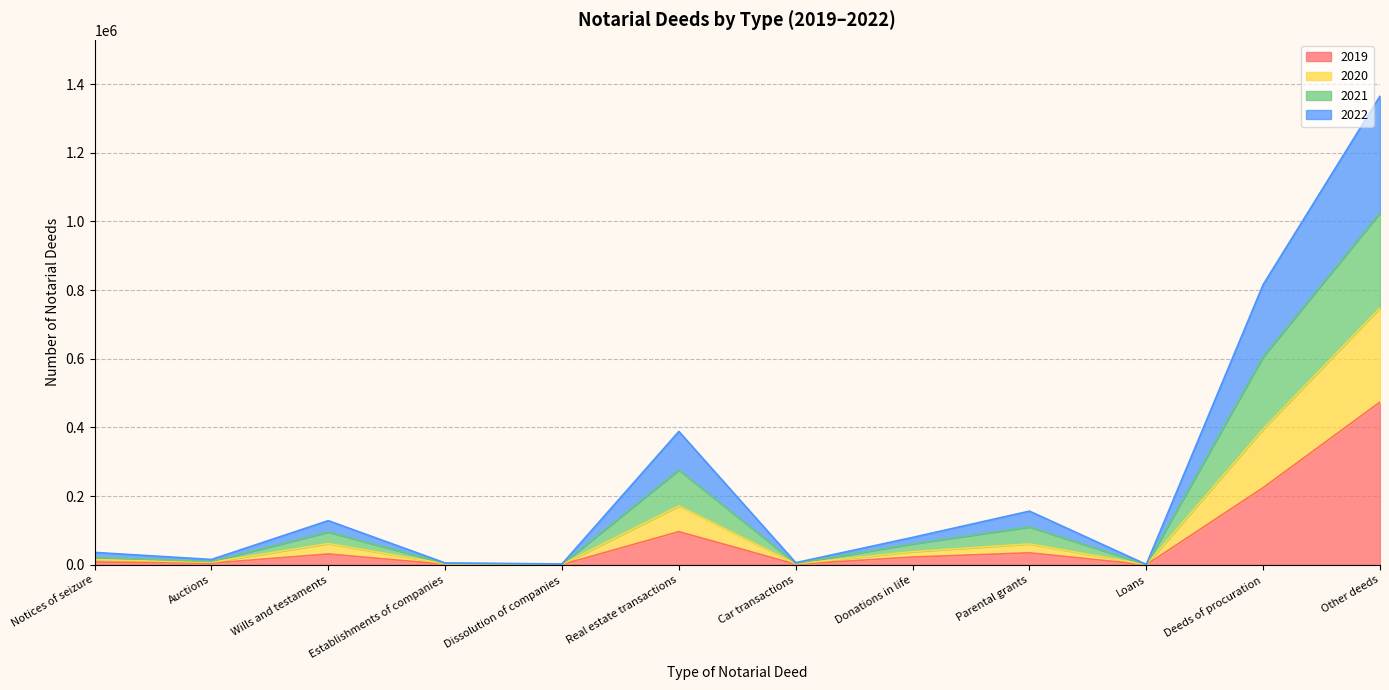

At which category is the sum across all series the highest?

Other deeds